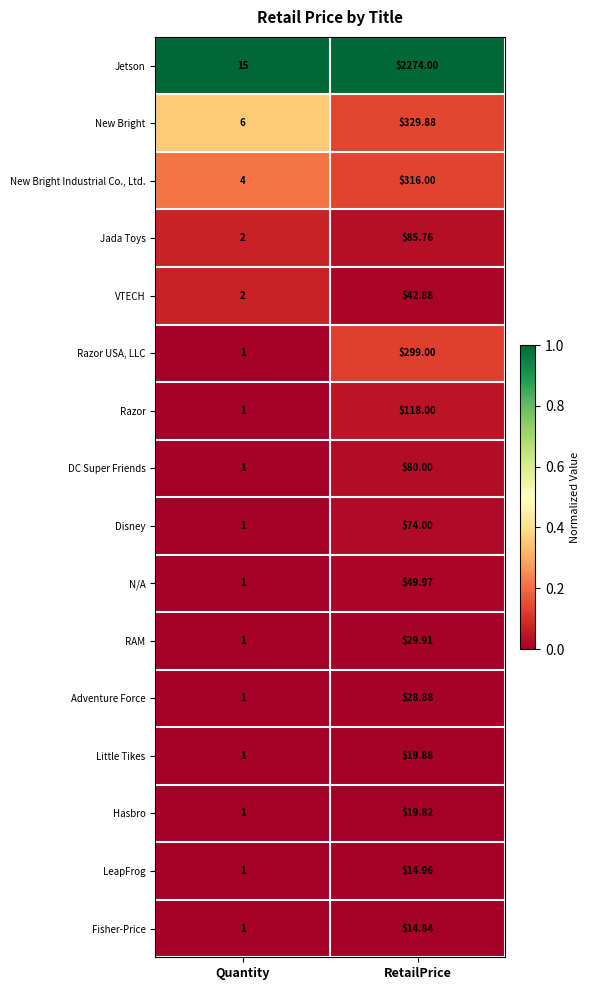

Rank the series by their maximum value, from highest to lowest.

Jetson, New Bright, New Bright Industrial Co., Ltd., Razor USA, LLC, Razor, Jada Toys, DC Super Friends, Disney, N/A, VTECH, RAM, Adventure Force, Little Tikes, Hasbro, LeapFrog, Fisher-Price